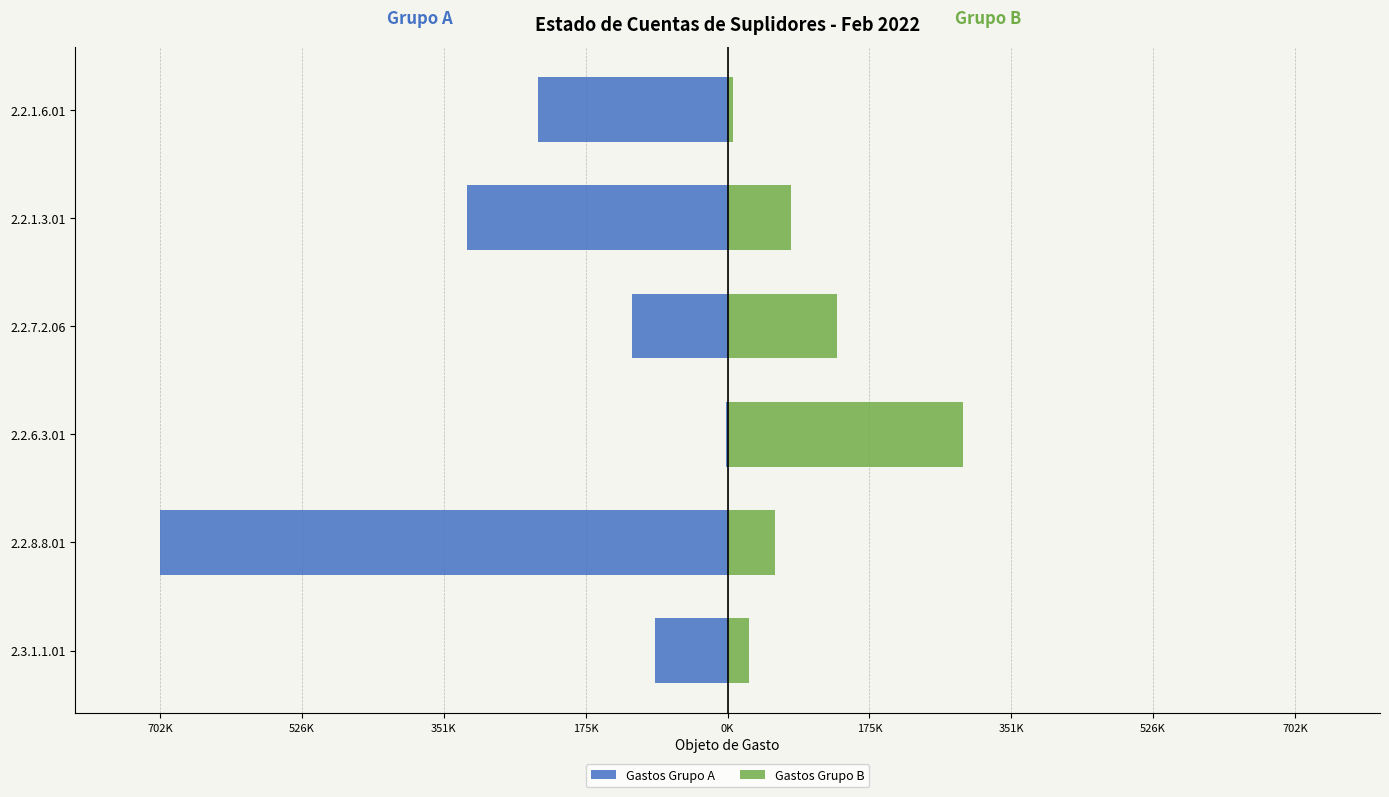

Is it true that Gastos Grupo A equals -322547.6 at 2.2.1.3.01?

True